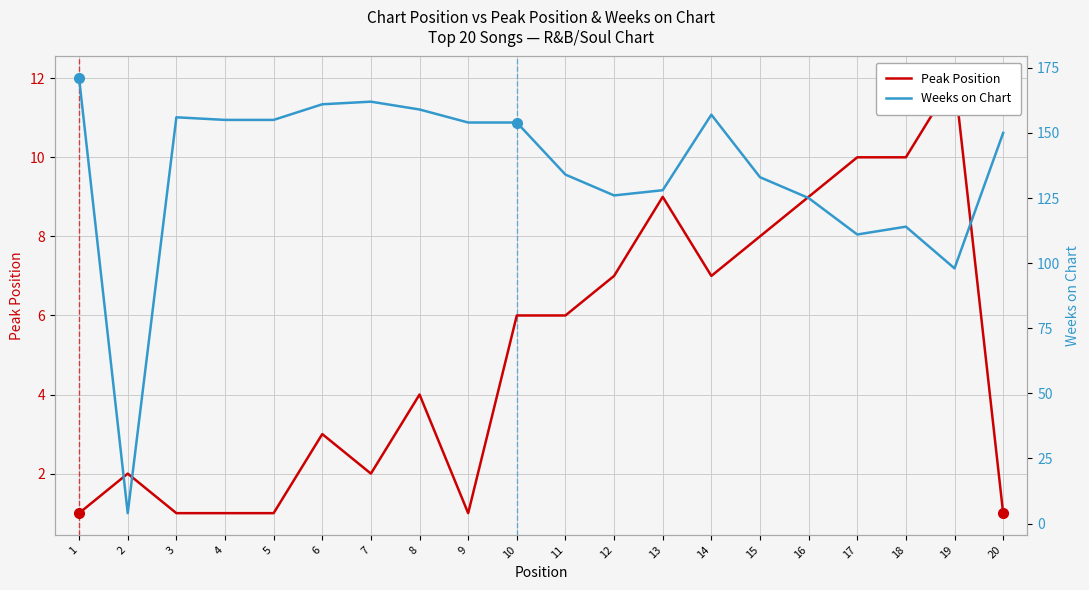

Reading right to left, what are all the values shown in this chart?

Peak Position: 20=1	19=12	18=10	17=10	16=9	15=8	14=7	13=9	12=7	11=6	10=6	9=1	8=4	7=2	6=3	5=1	4=1	3=1	2=2	1=1
Weeks on Chart: 20=150	19=98	18=114	17=111	16=125	15=133	14=157	13=128	12=126	11=134	10=154	9=154	8=159	7=162	6=161	5=155	4=155	3=156	2=4	1=171